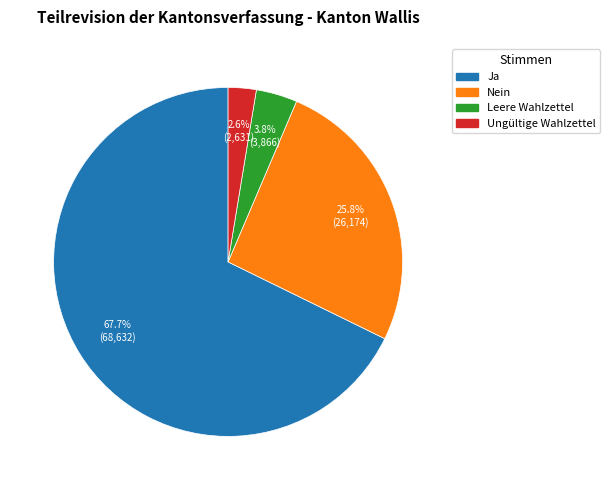

Which slice represents more than half of the pie?

Ja